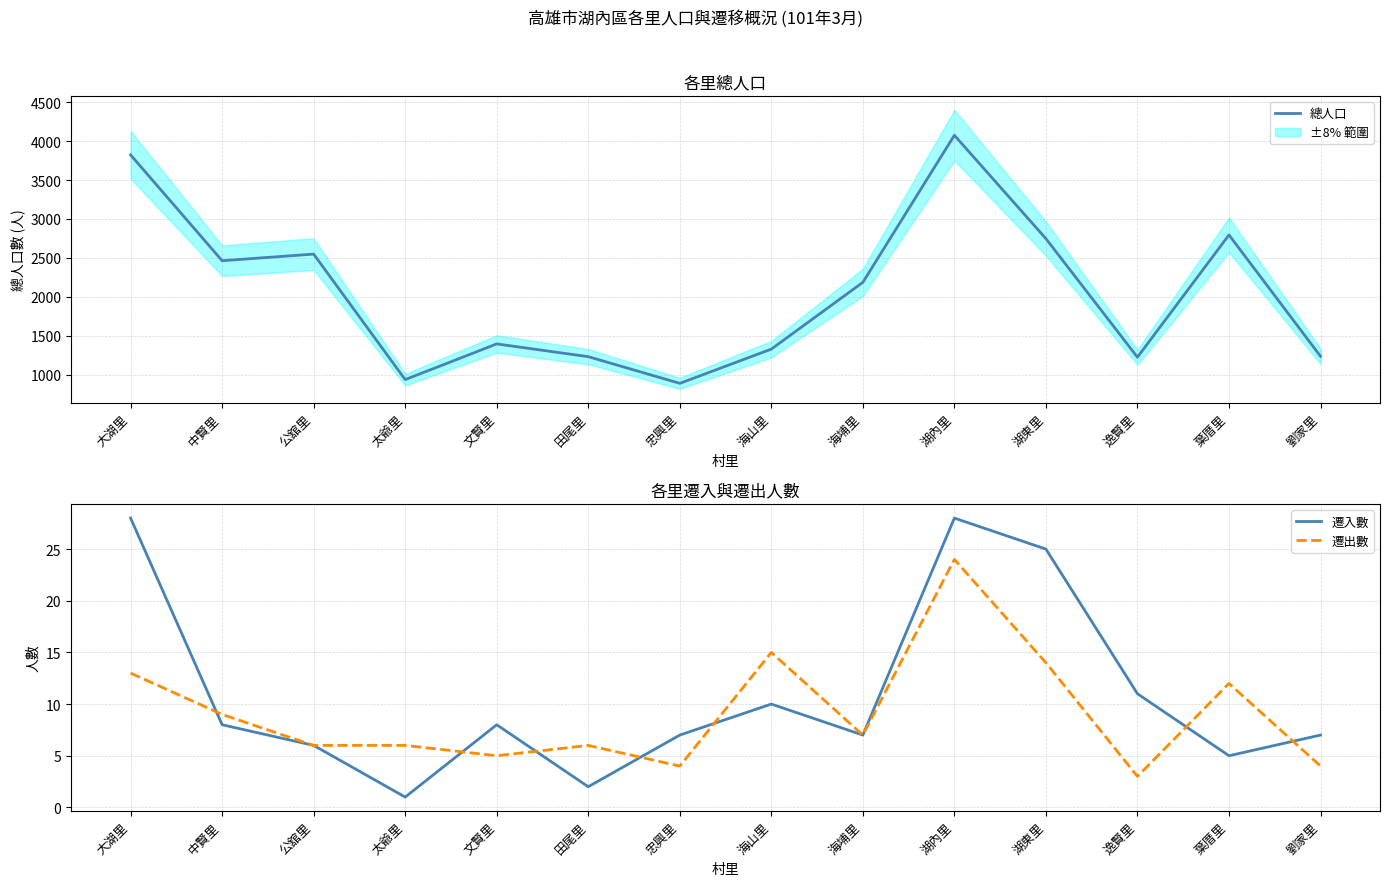

Reading left to right, extract all data points from this chart.

總人口: 大湖里=3823	中賢里=2463	公舘里=2548	太爺里=935	文賢里=1394	田尾里=1230	忠興里=887	海山里=1327	海埔里=2185	湖內里=4075	湖東里=2747	逸賢里=1223	葉厝里=2794	劉家里=1235
遷入數: 大湖里=28	中賢里=8	公舘里=6	太爺里=1	文賢里=8	田尾里=2	忠興里=7	海山里=10	海埔里=7	湖內里=28	湖東里=25	逸賢里=11	葉厝里=5	劉家里=7
遷出數: 大湖里=13	中賢里=9	公舘里=6	太爺里=6	文賢里=5	田尾里=6	忠興里=4	海山里=15	海埔里=7	湖內里=24	湖東里=14	逸賢里=3	葉厝里=12	劉家里=4